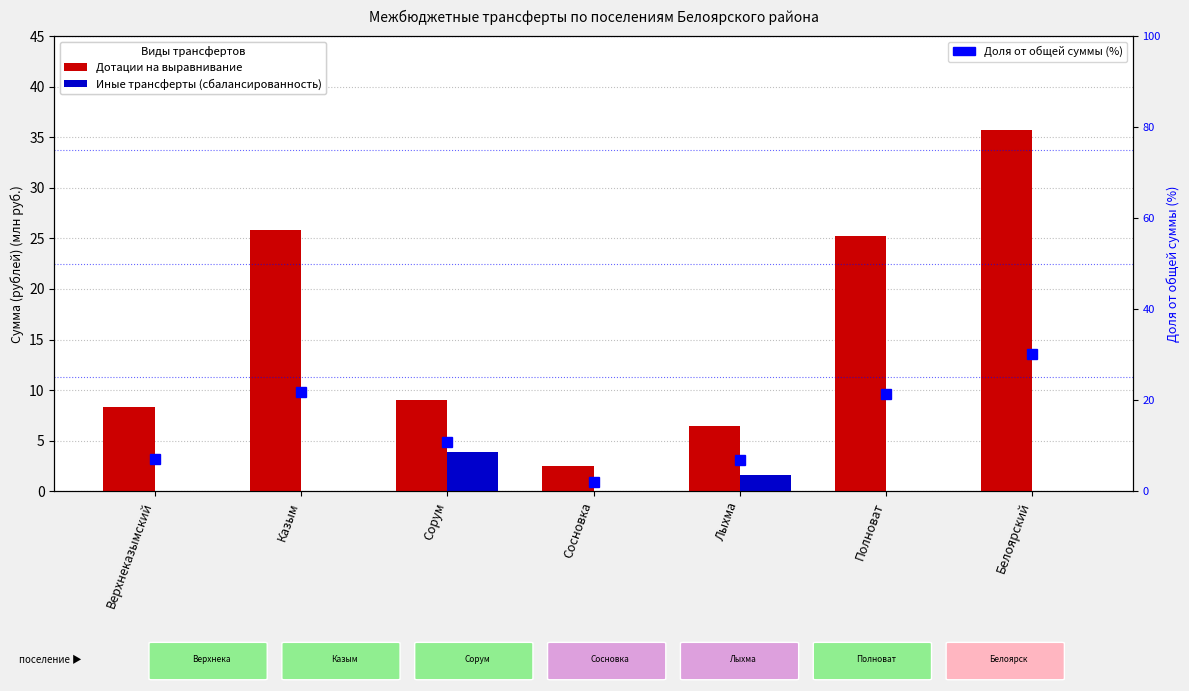

What is the maximum value for Иные трансферты (сбалансированность)?

3.9